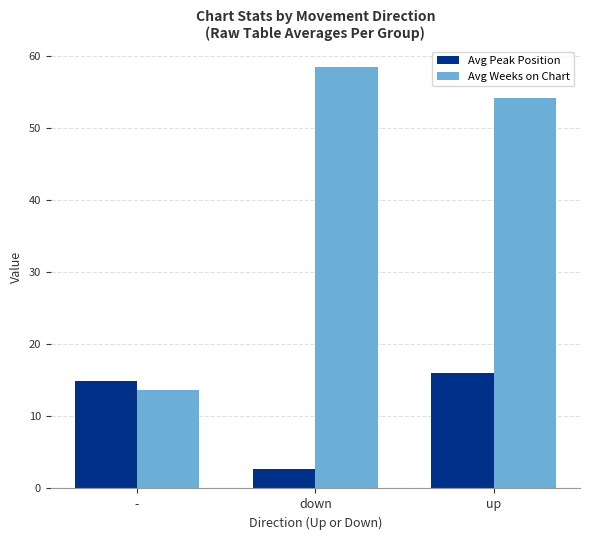

What is the label of the 1st bar from the right?

up